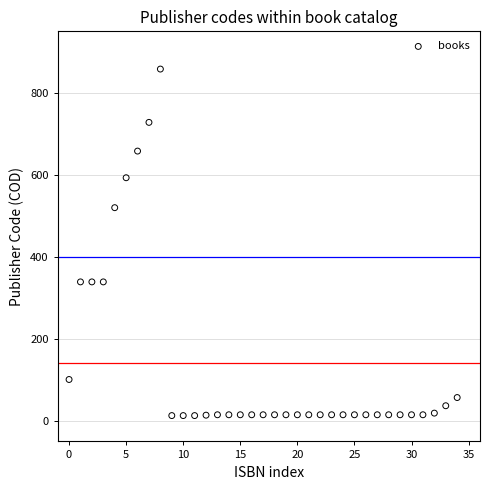

What is the range of Y values (max minus min)?

845